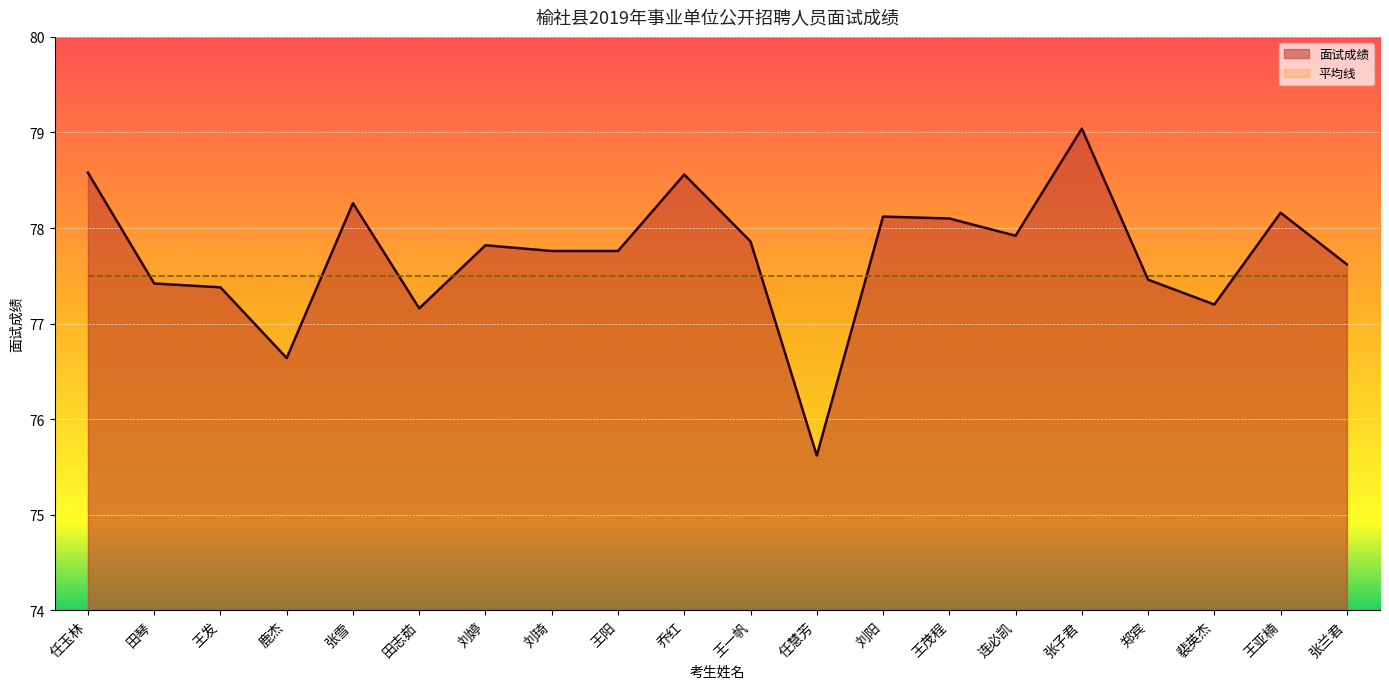

Rank the categories by value from lowest to highest.

任慧芳, 鹿杰, 田志茹, 裴英杰, 王发, 田琴, 郑宾, 张兰君, 刘琦, 王阳, 刘婷, 王一帆, 连必凯, 王茂程, 刘阳, 王亚楠, 张雪, 乔红, 任玉林, 张子君